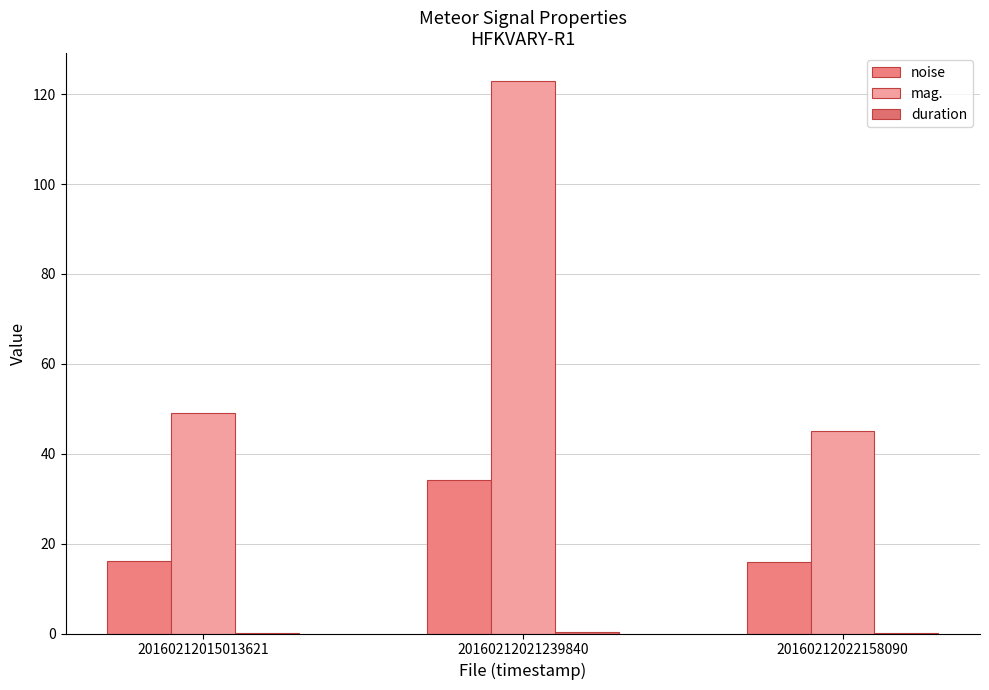

Reading left to right, what are all the values shown in this chart?

noise: 16.1	34.2	16.0
mag.: 49.1	123.0	45.0
duration: 0.2	0.3	0.2